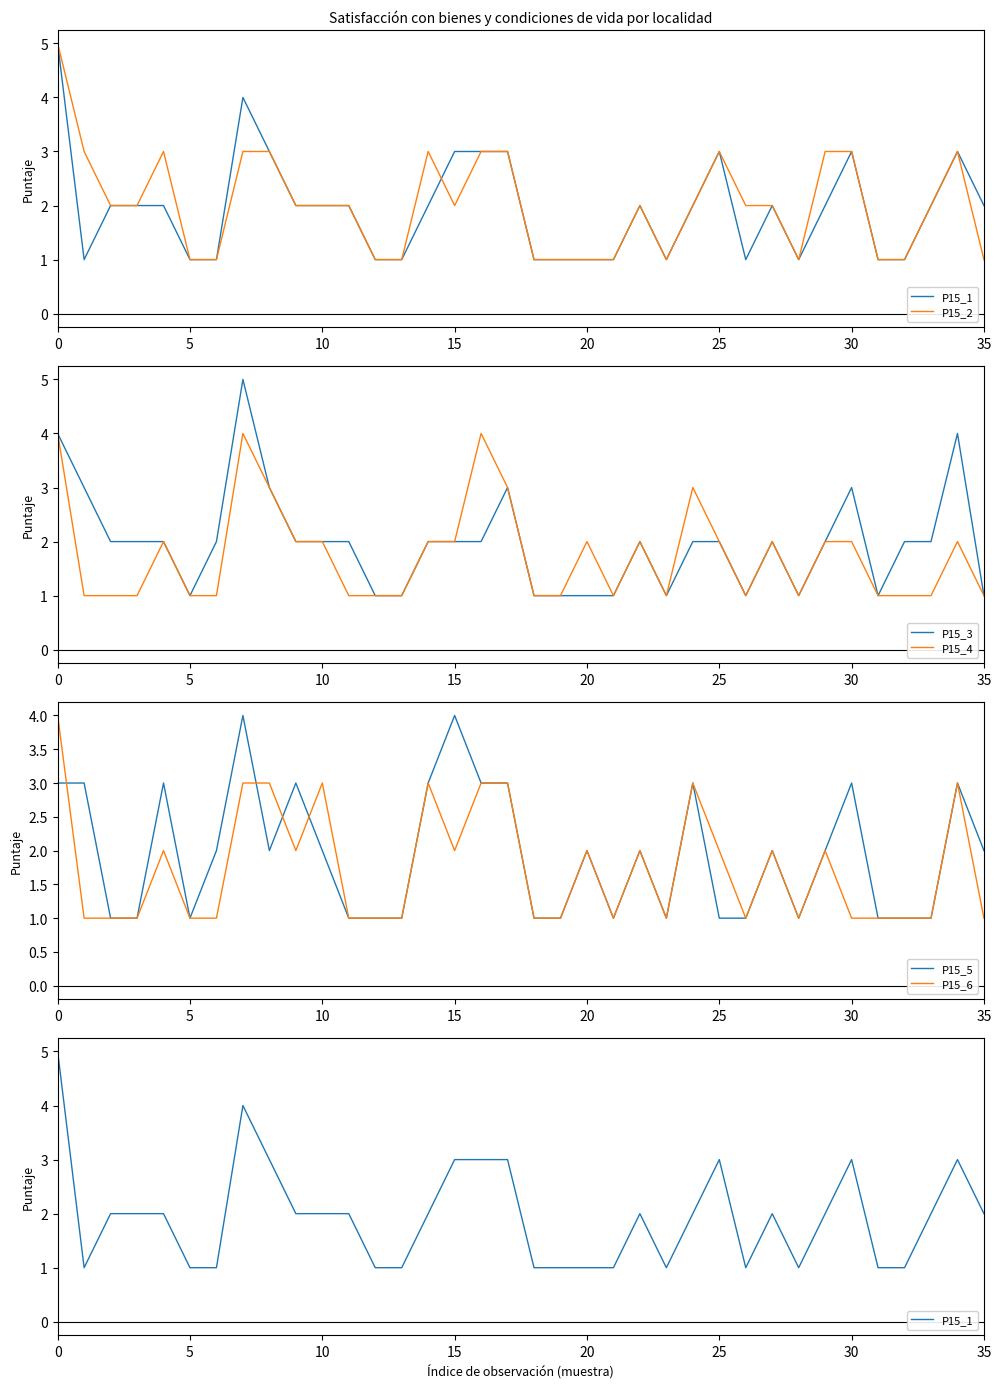

What is the label of the 33rd point from the left?

32